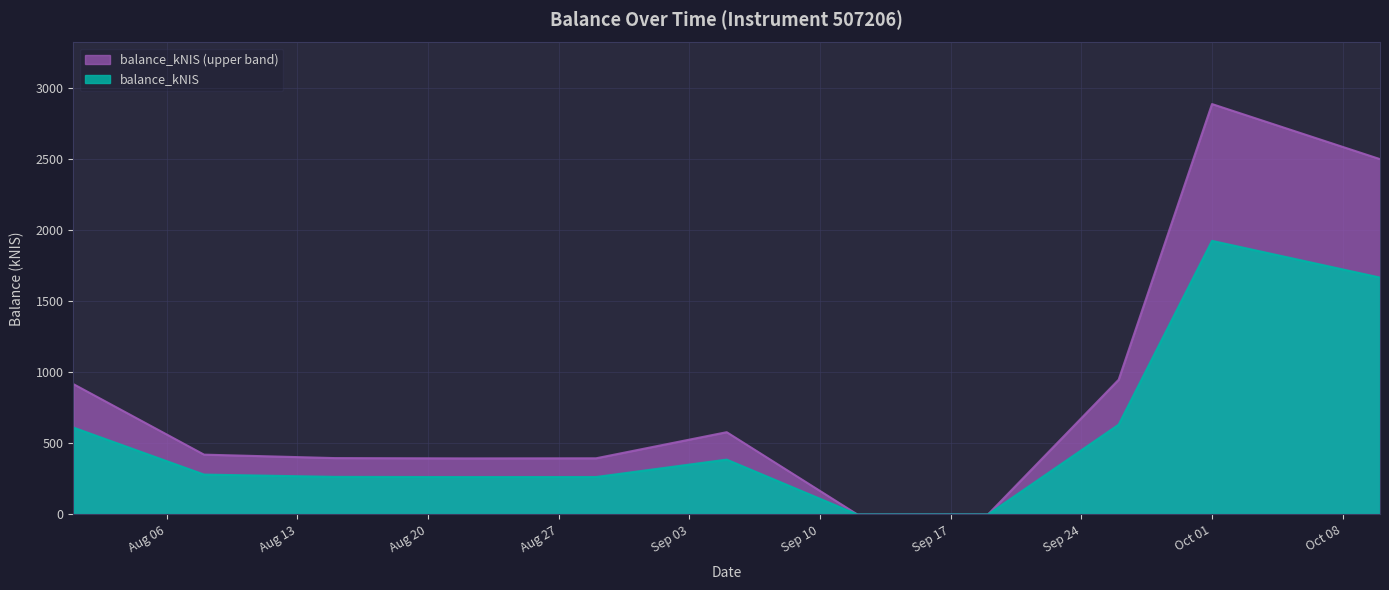

The value at 2024-10-10 is 2501.1. True or false?

True